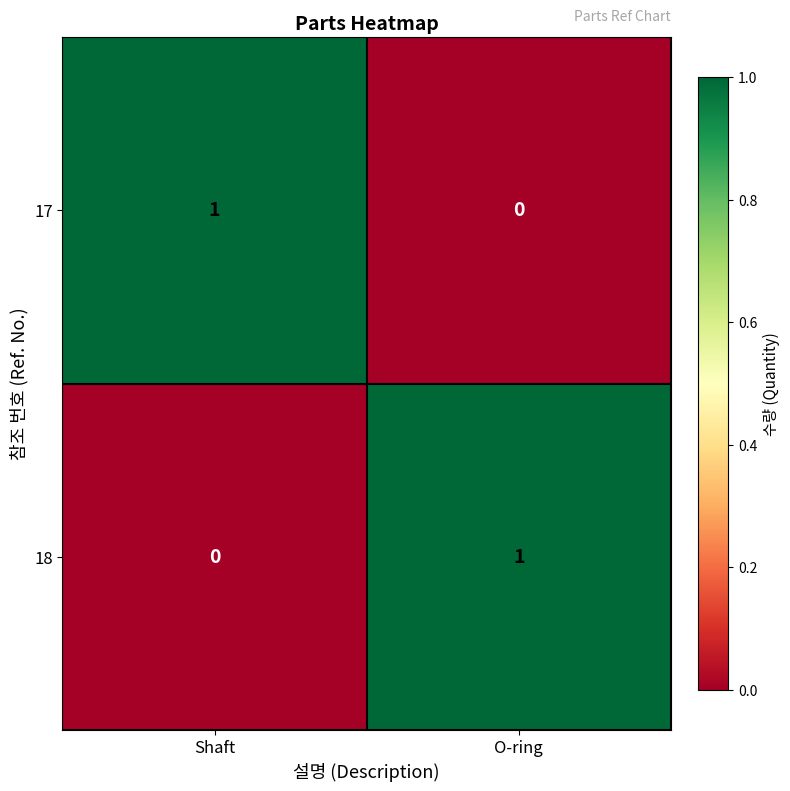

Rank the series at Shaft from lowest to highest value.

18, 17